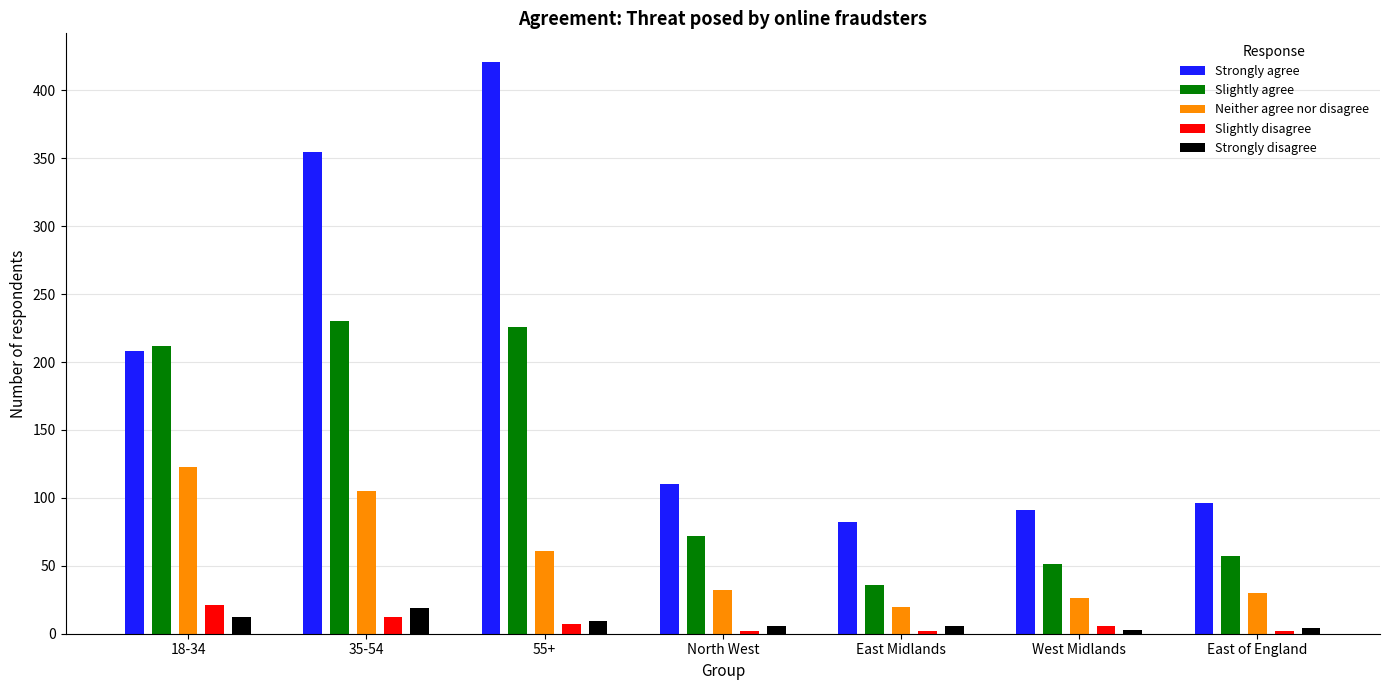

What is the sum of all Slightly agree values?

884